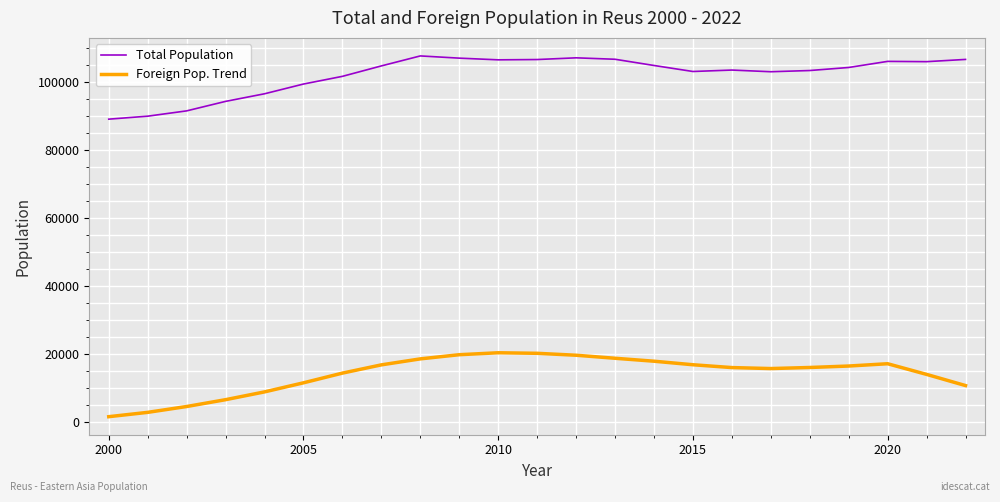

Which series has the largest total across all categories?

Total Population